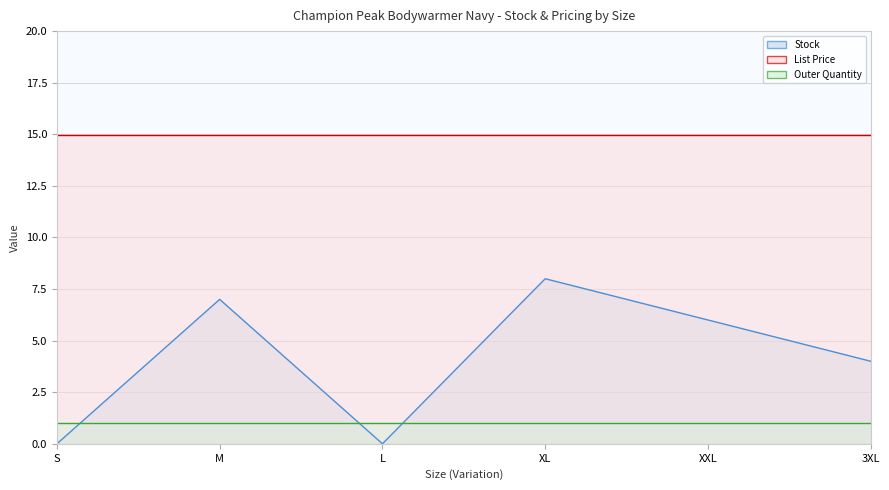

True or false: List Price and Outer Quantity intersect in this chart.

False